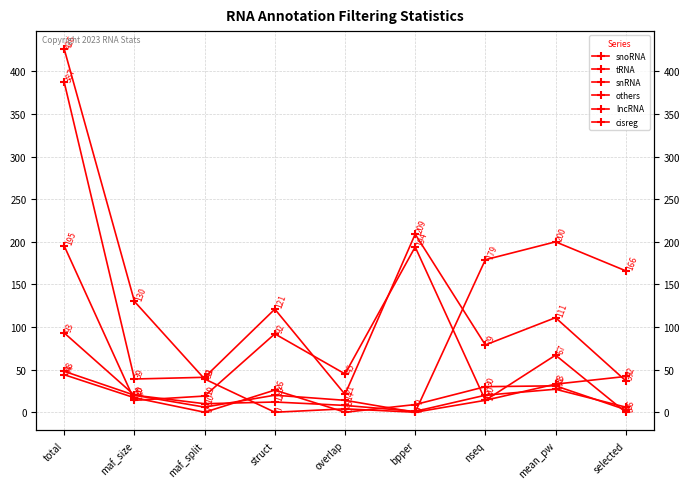

The others series shows 27 at mean_pw. True or false?

True